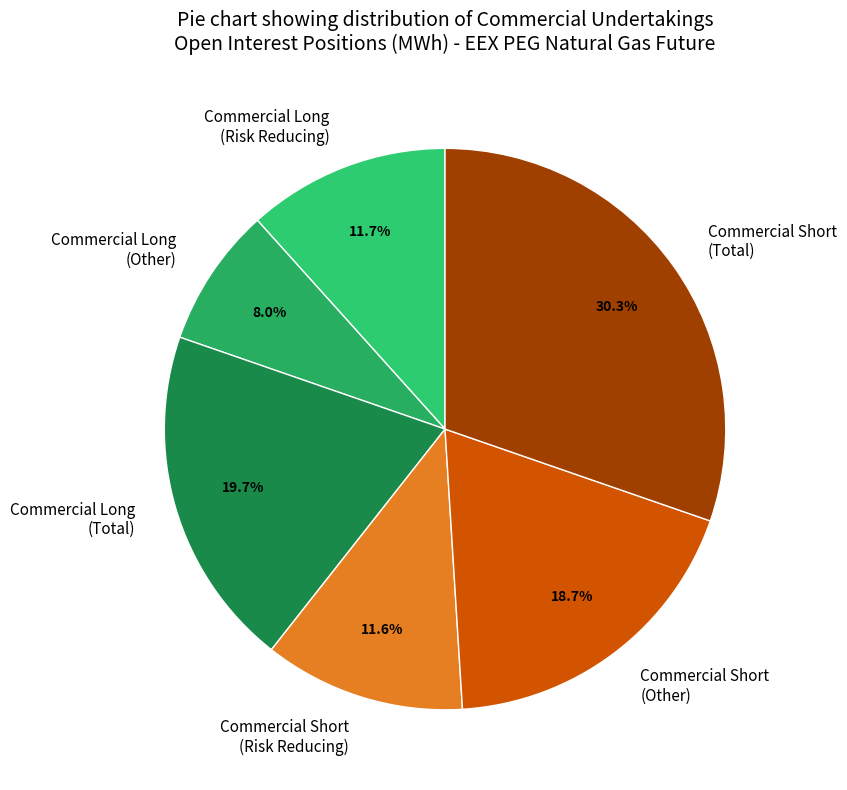

Between Commercial Short (Total) and Commercial Short (Other), which is larger?

Commercial Short (Total)